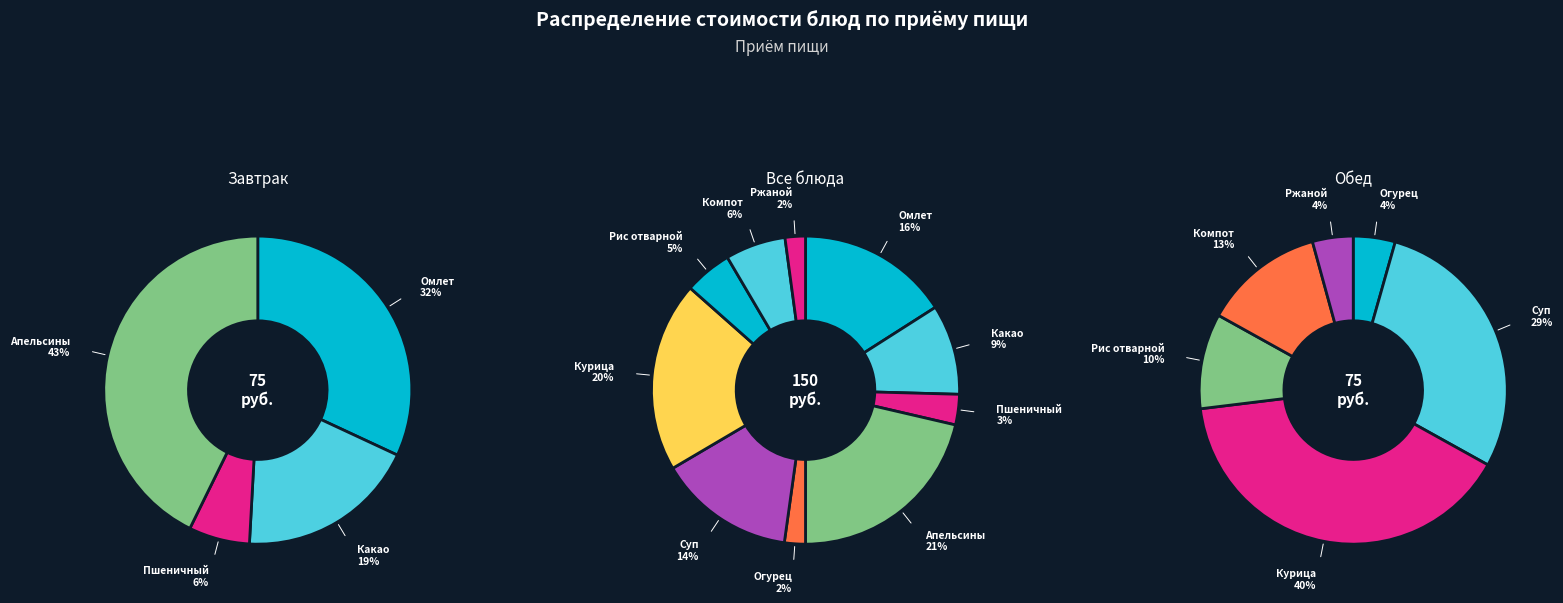

Is there any slice that represents more than half of the pie?

No